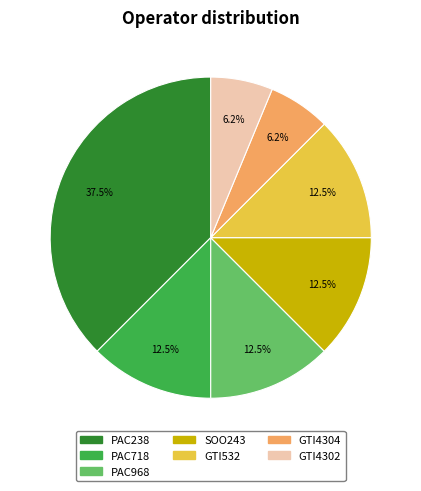

Between GTI532 and GTI4302, which is larger?

GTI532